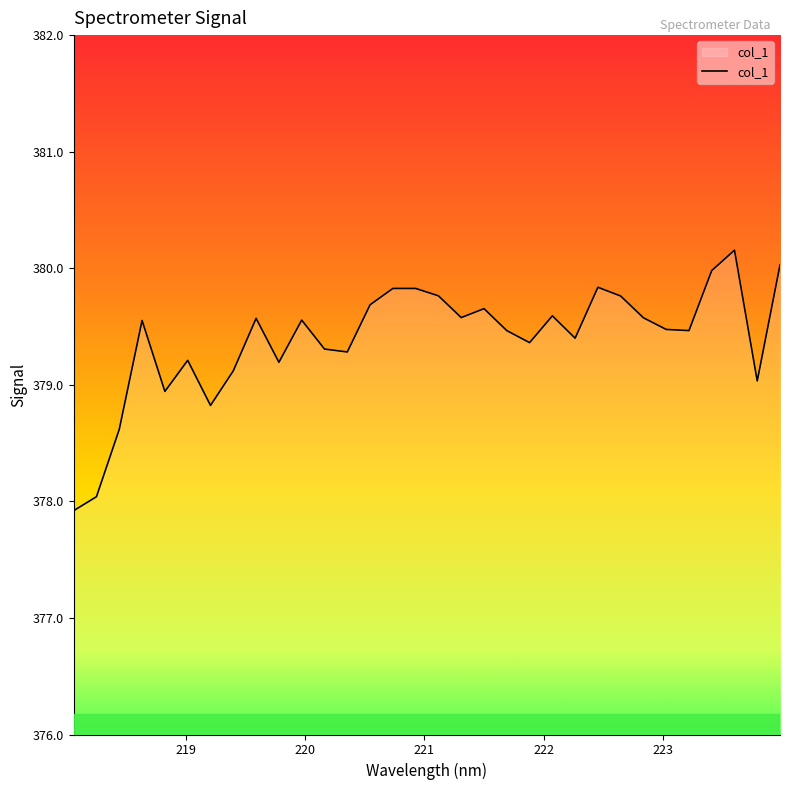

What is the difference between the maximum and minimum values?

2.2